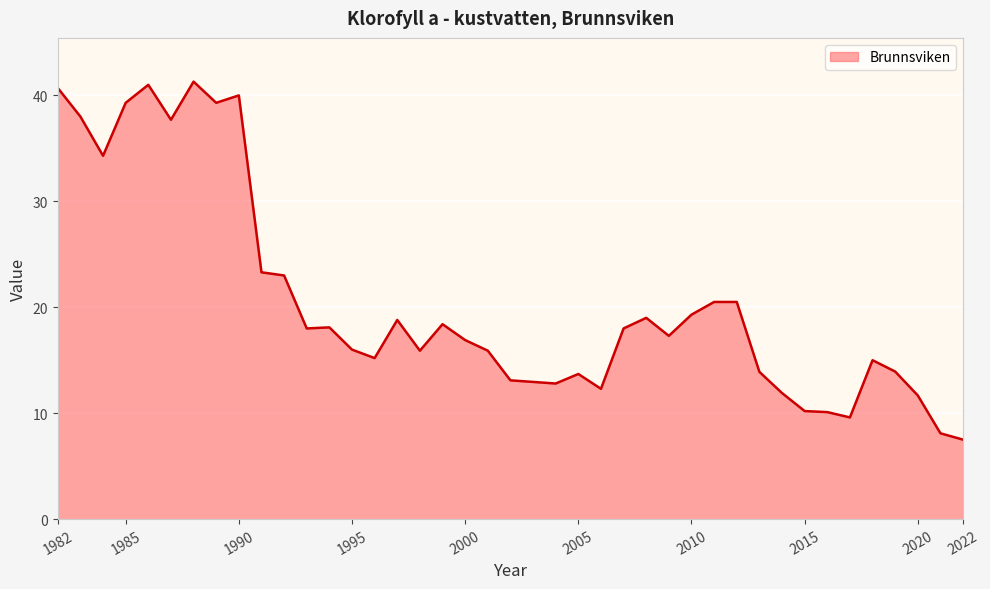

What is the greatest value displayed?

41.3